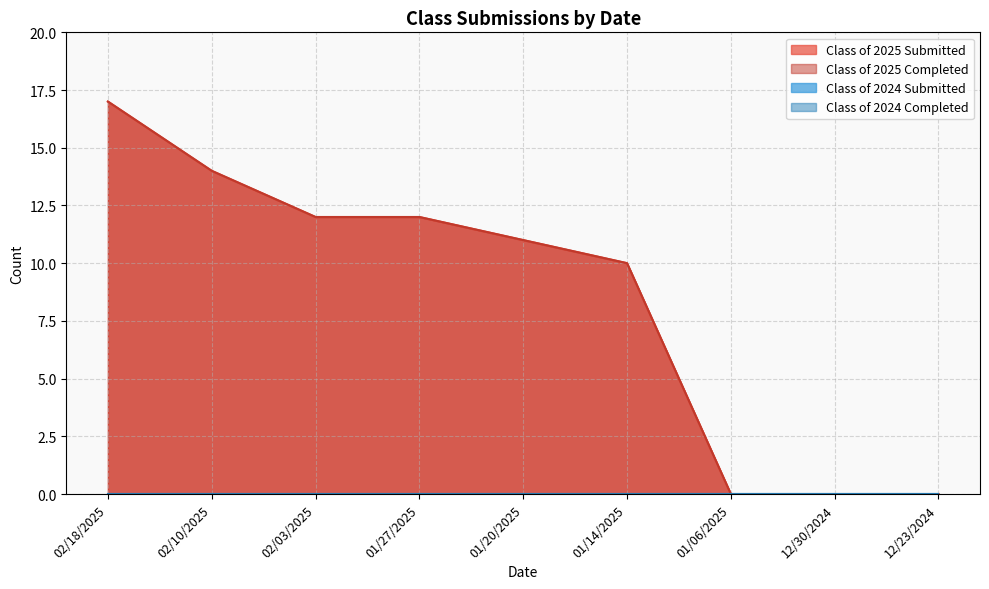

At which category is the sum across all series the highest?

02/18/2025